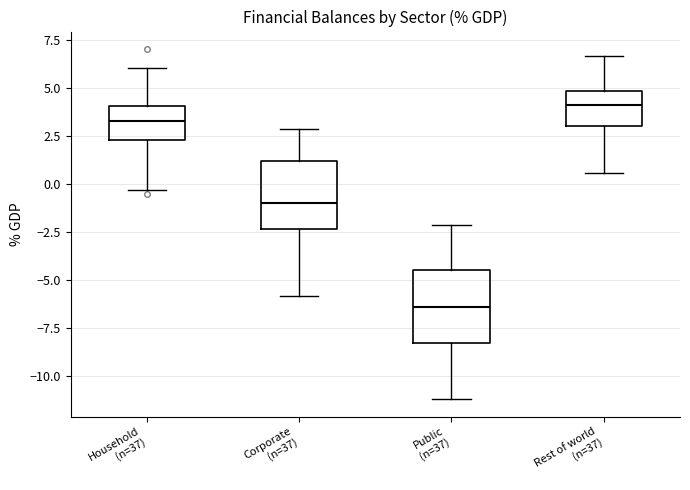

Reading left to right, transcribe this box plot: for each box, give where its median line is, the range the box spans, and where its two whiskers end, as read against the y-axis. The values are not printed on the chart, so give them approximately, as read against the axis.

Household (n=37): median 3.5, box 2.5 to 4.0, whiskers -0.5 to 6.0
Corporate (n=37): median -1.0, box -2.5 to 1.0, whiskers -6.0 to 3.0
Public (n=37): median -6.5, box -8.5 to -4.5, whiskers -11.0 to -2.0
Rest of world (n=37): median 4.0, box 3.0 to 5.0, whiskers 0.5 to 6.5